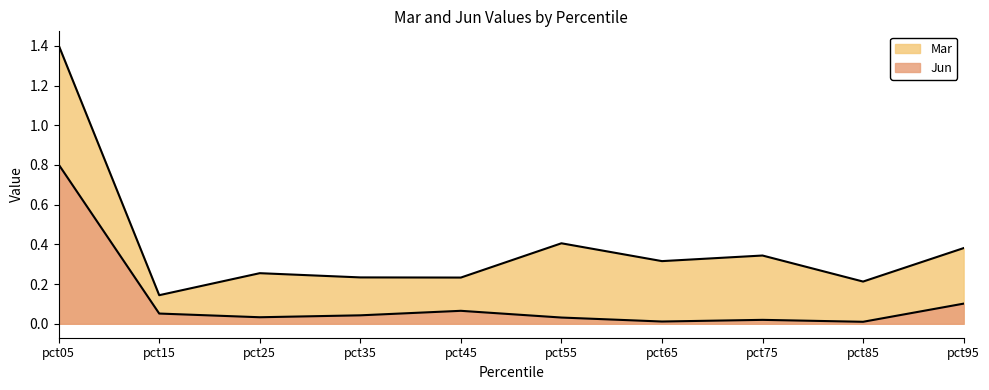

True or false: Mar and Jun cross at least once.

False